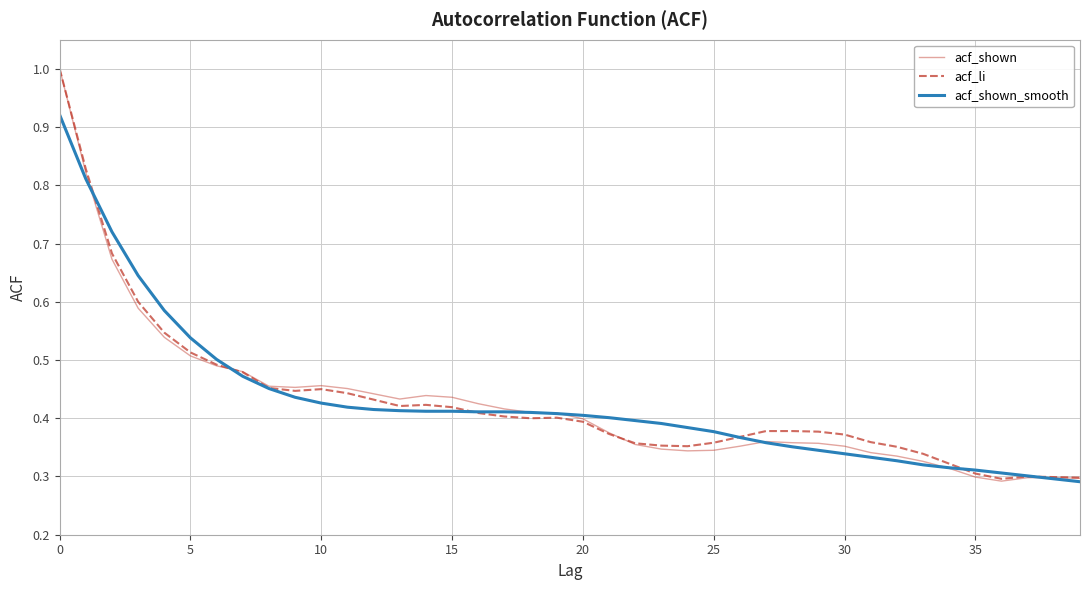

What is the maximum value shown in the chart?

1.0